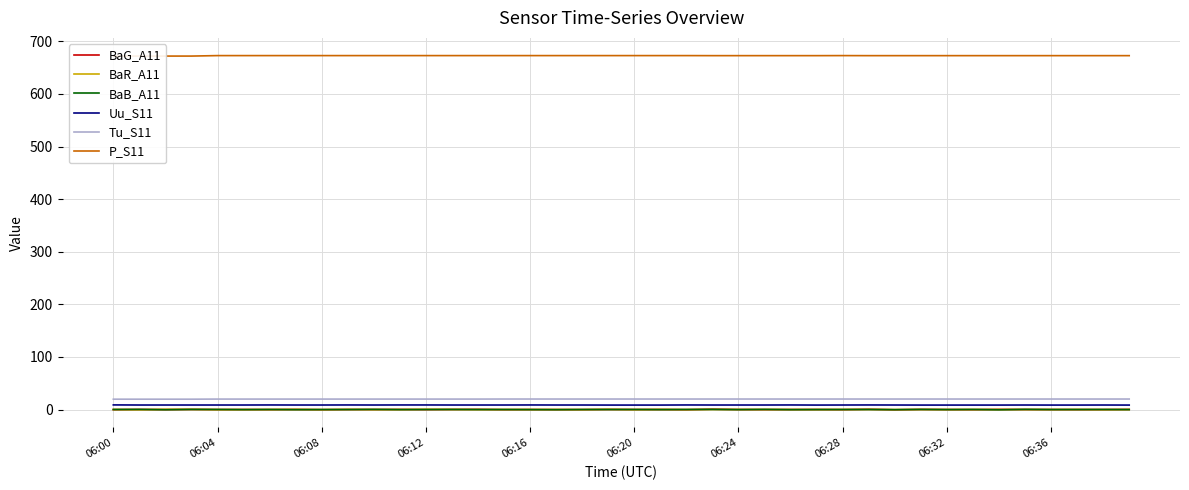

True or false: BaG_A11 and Tu_S11 cross at least once.

False